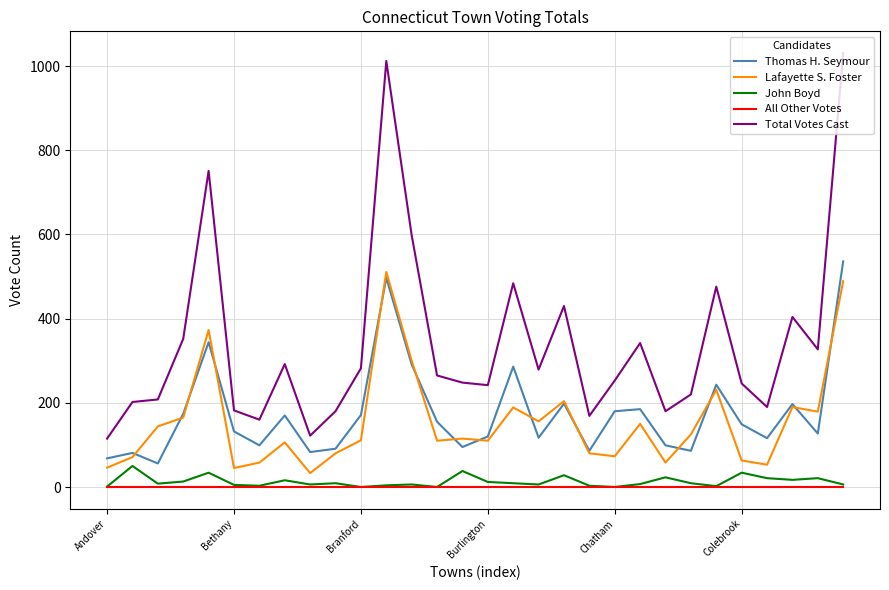

What is the average value of the Lafayette S. Foster series?

154